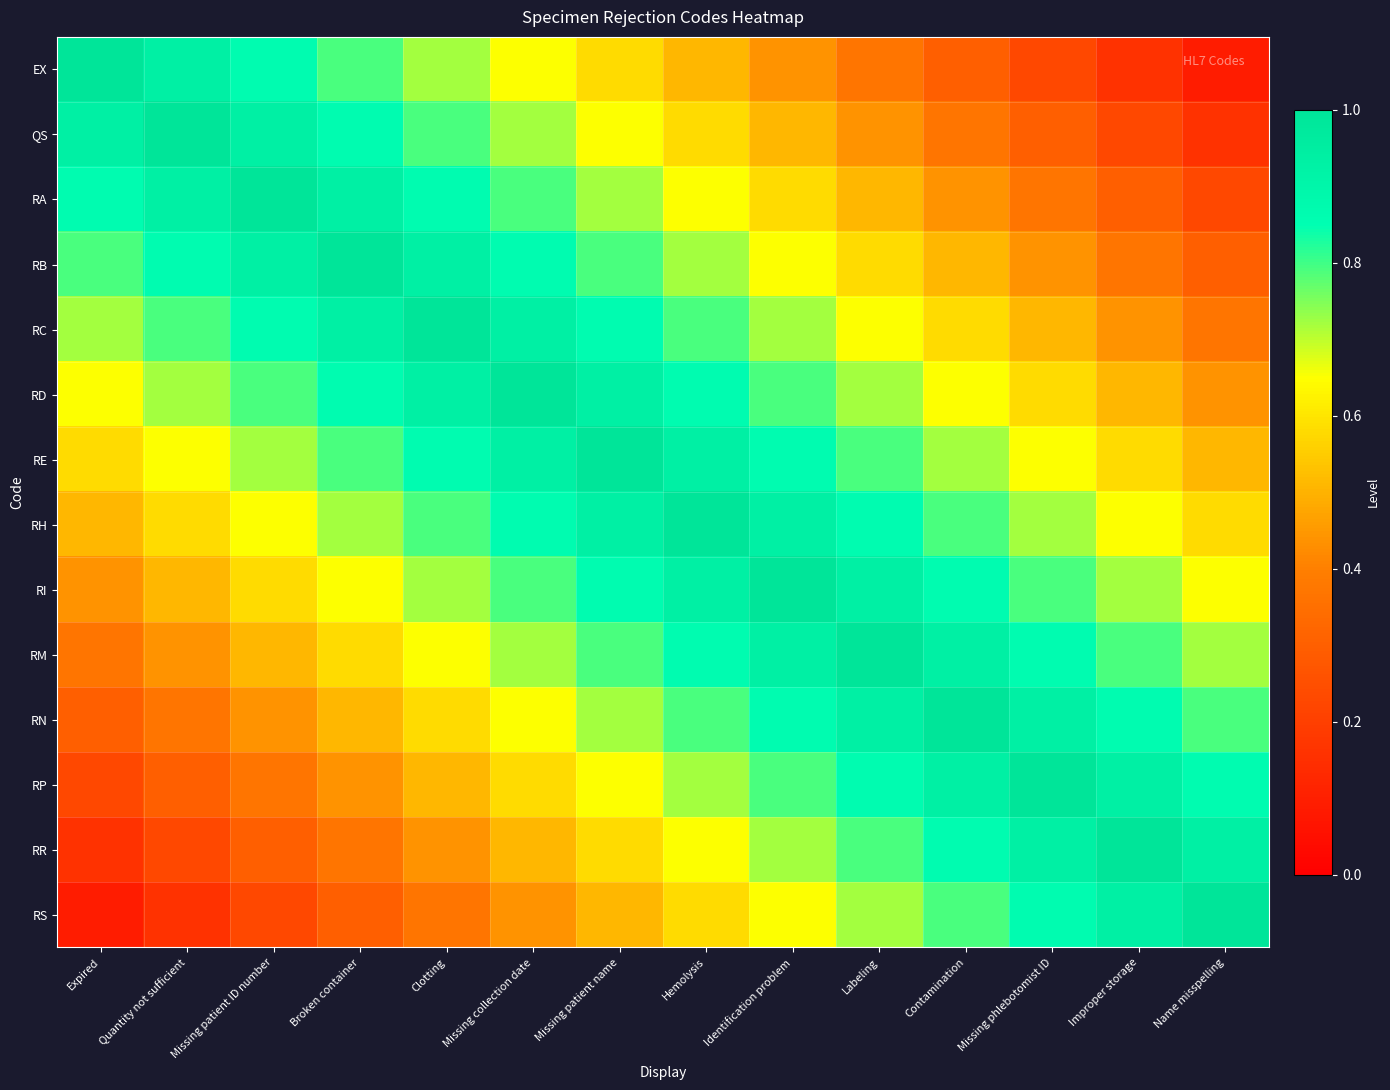

What is the difference between the highest and lowest values at Contamination?

0.7